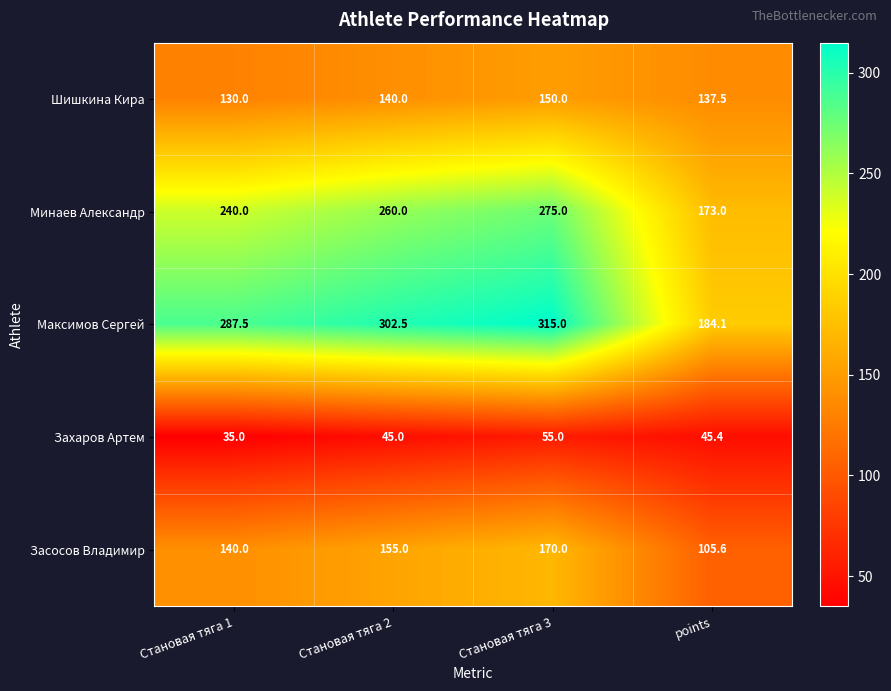

Count the Минаев Александр values in the range 240 to 275.

3